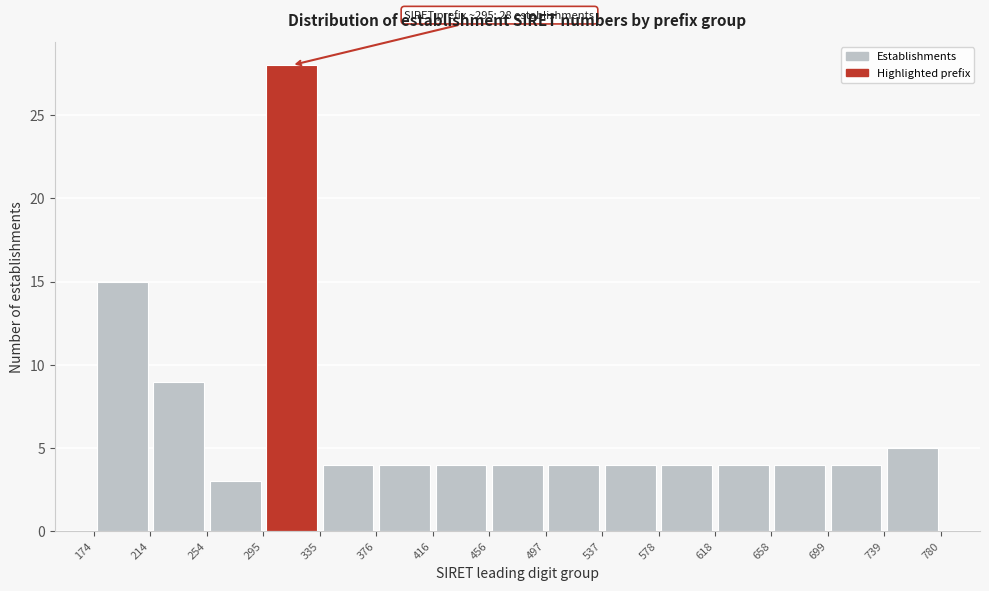

Which range on the x-axis has the tallest bar?

295 to 335